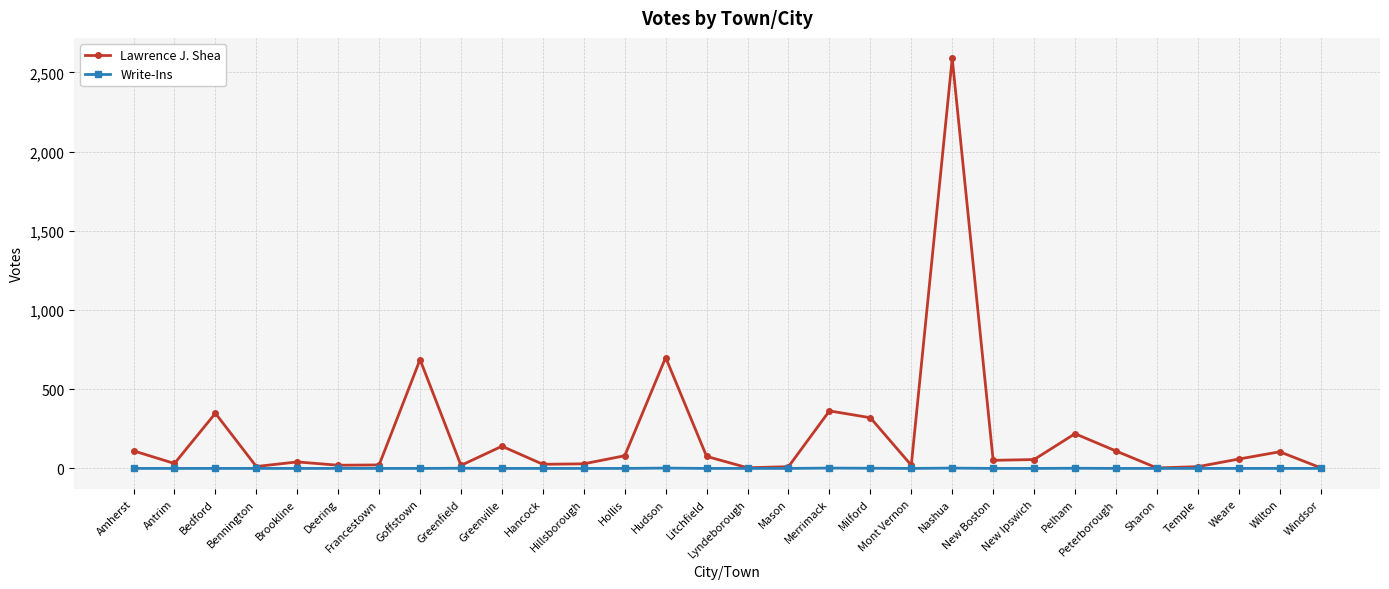

List the series in order of their peak value, lowest first.

Write-Ins, Lawrence J. Shea